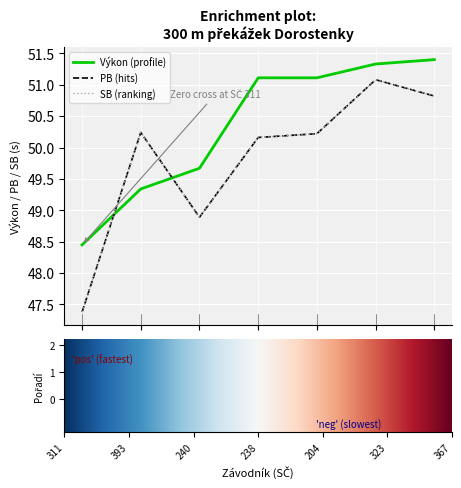

What is the minimum value shown in the chart?

47.4